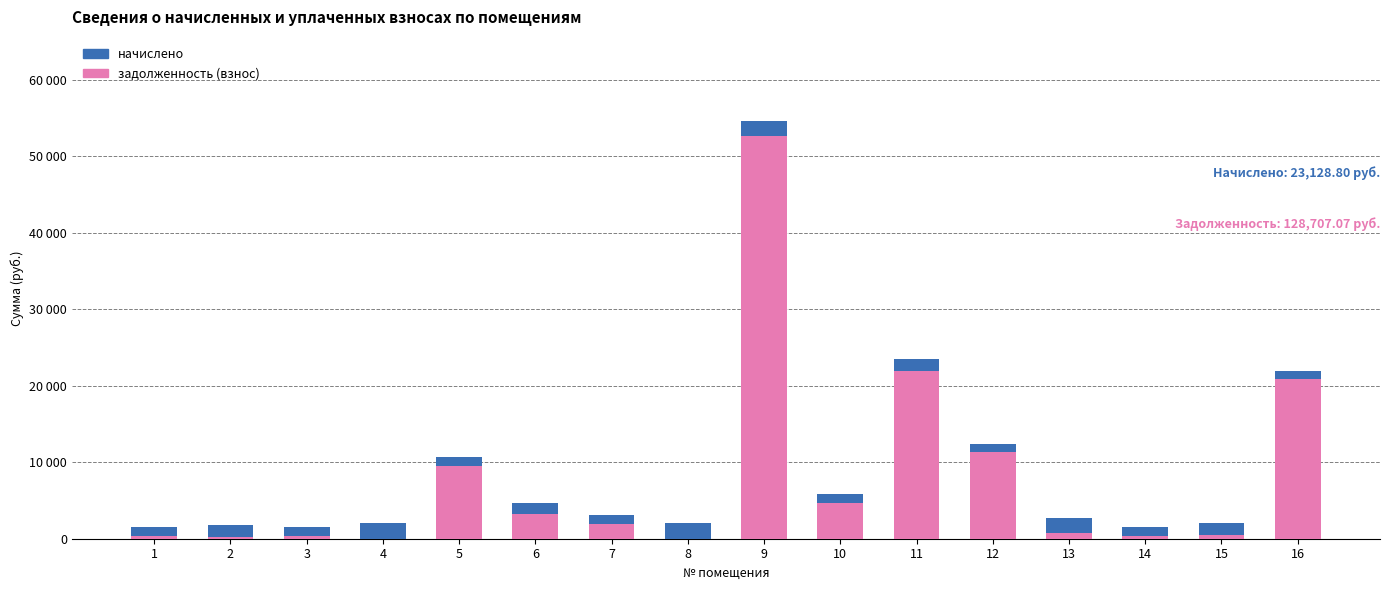

Are the bars grouped side by side (vs. stacked)?

No